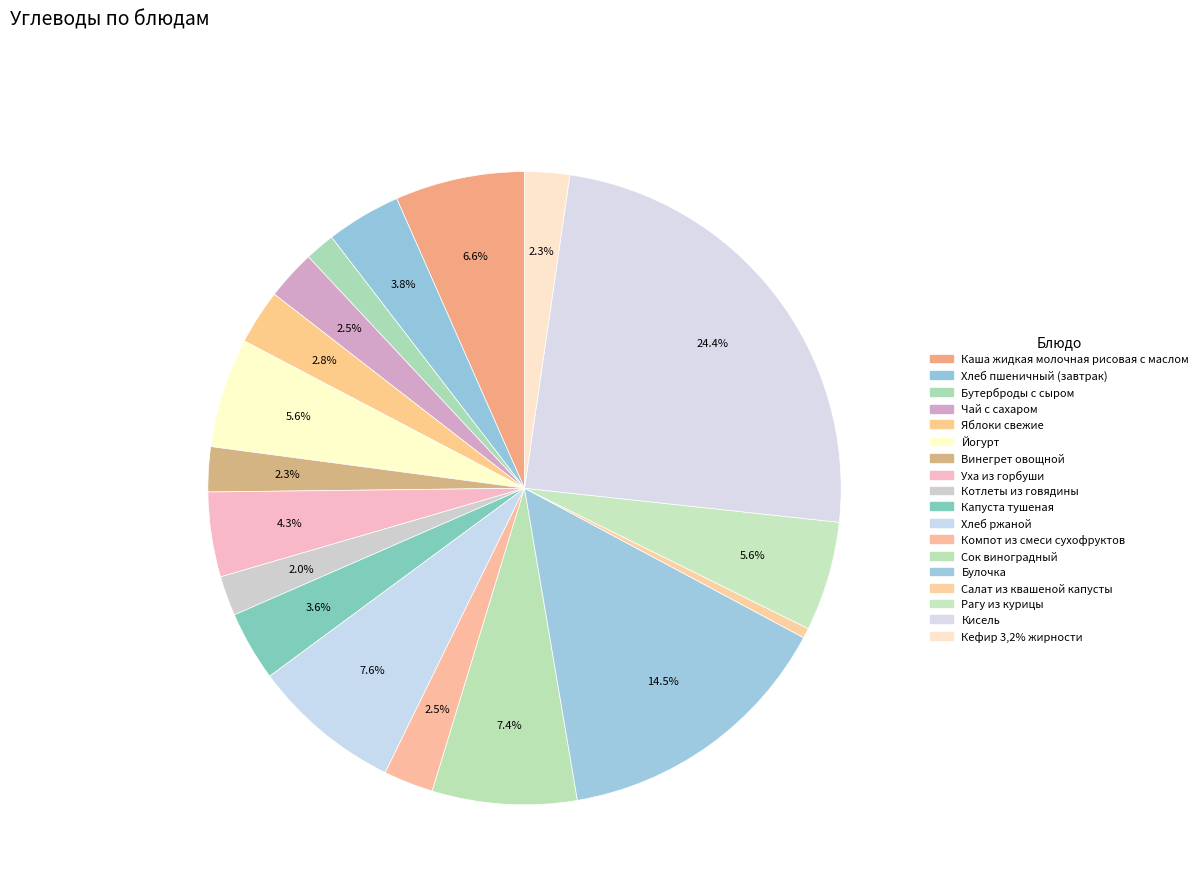

What is the largest slice in the pie chart?

Кисель